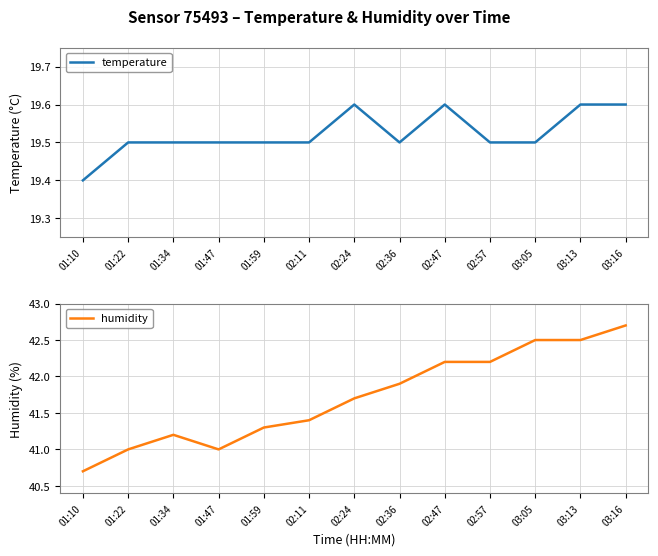

What is the difference between the maximum and minimum values in the humidity series?

2.0